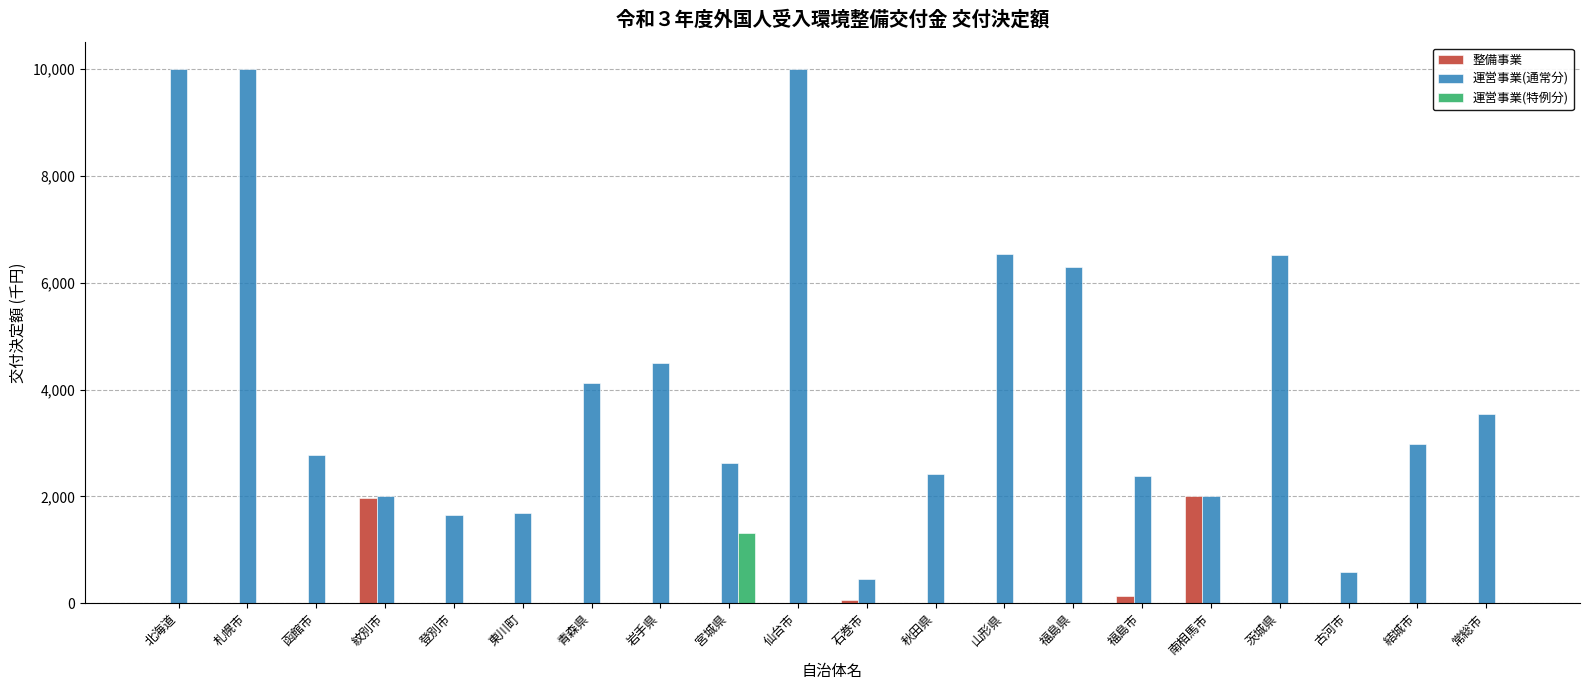

What is the maximum value shown in the chart?

10000000